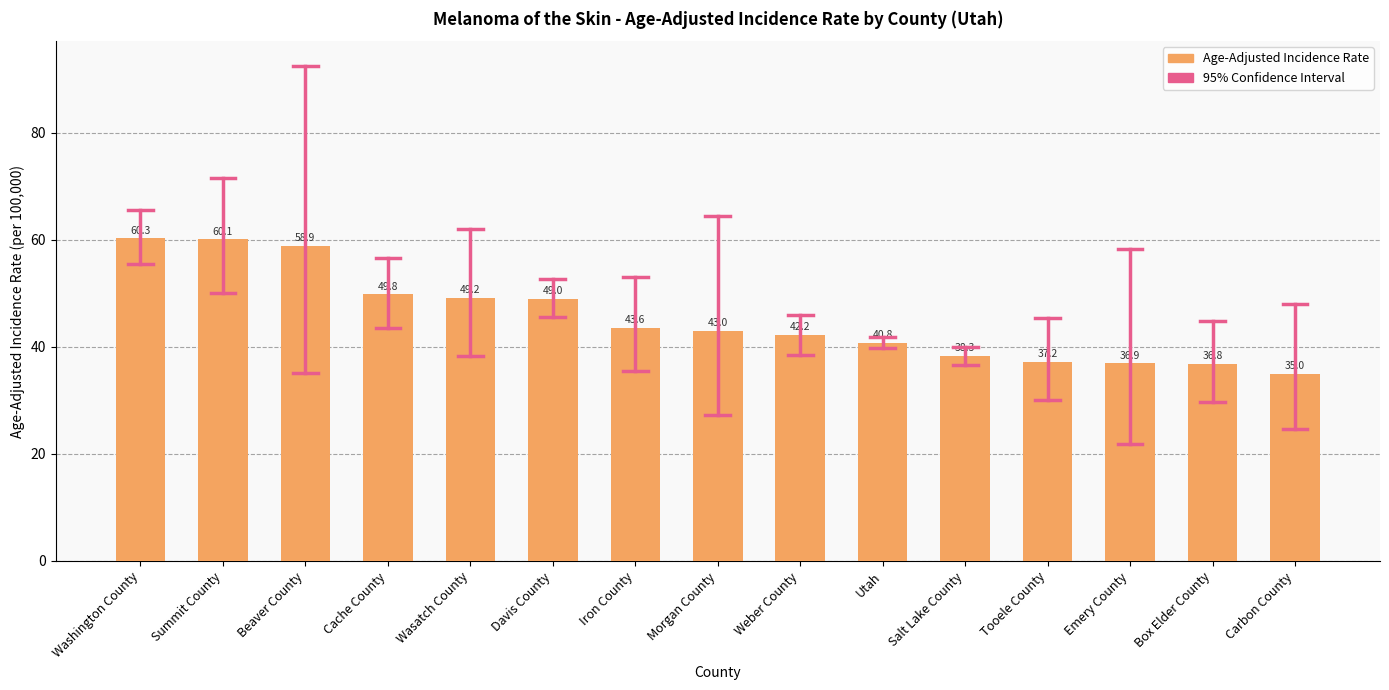

List the labels in order of value, smallest first.

Carbon County, Box Elder County, Emery County, Tooele County, Salt Lake County, Utah, Weber County, Morgan County, Iron County, Davis County, Wasatch County, Cache County, Beaver County, Summit County, Washington County